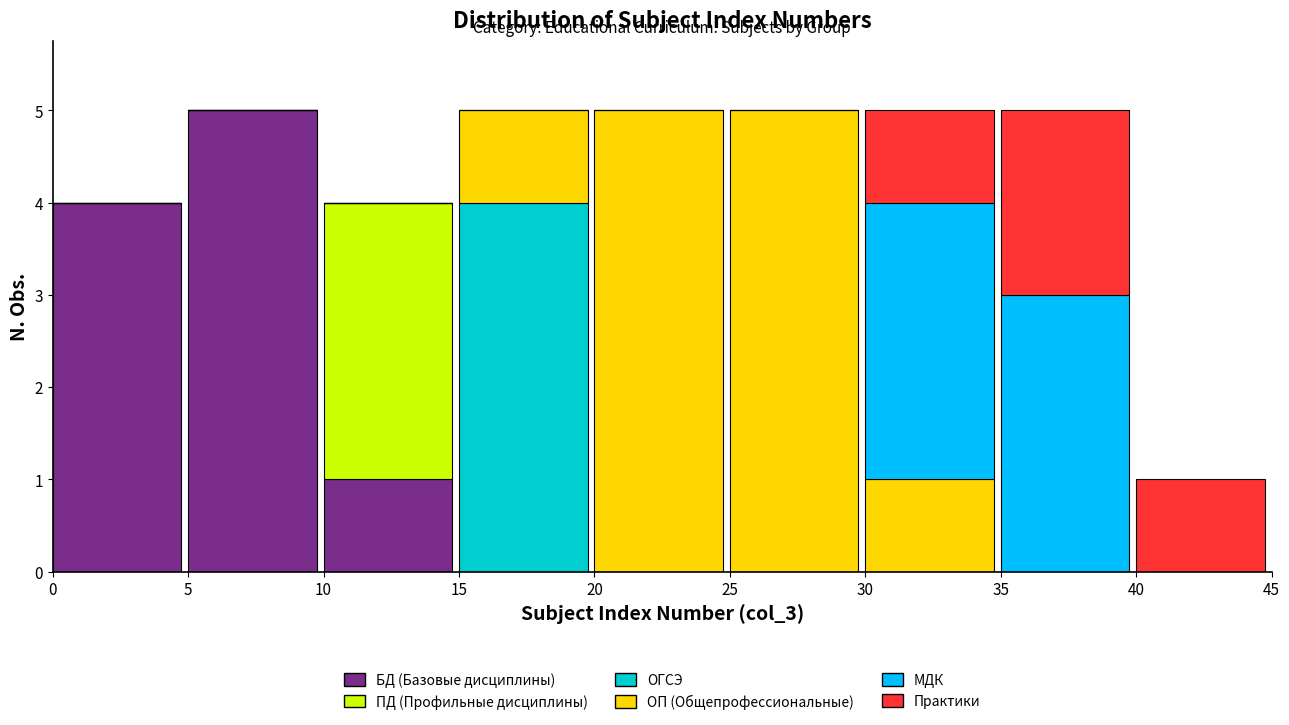

What is the total value across all series at 15?

5